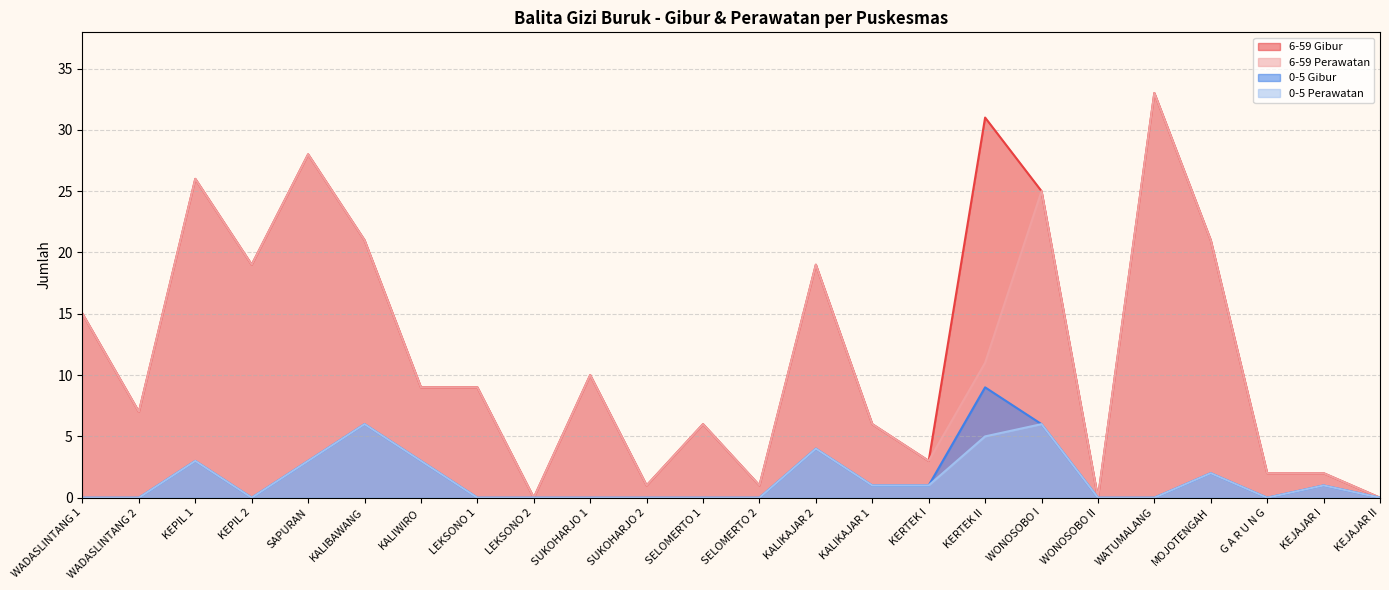

What is the label of the 3rd point from the left?

KEPIL 1